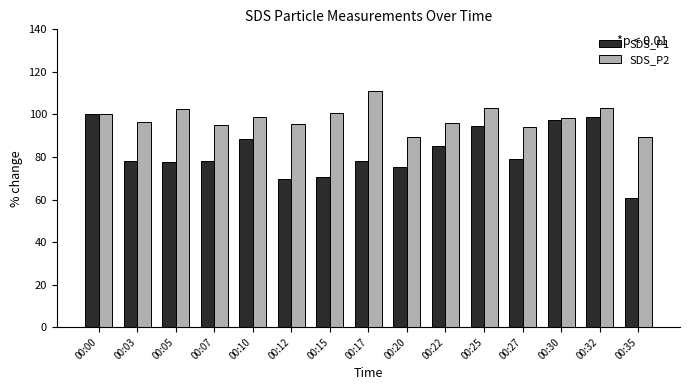

What value does the SDS_P1 series have at 00:17?

78.2